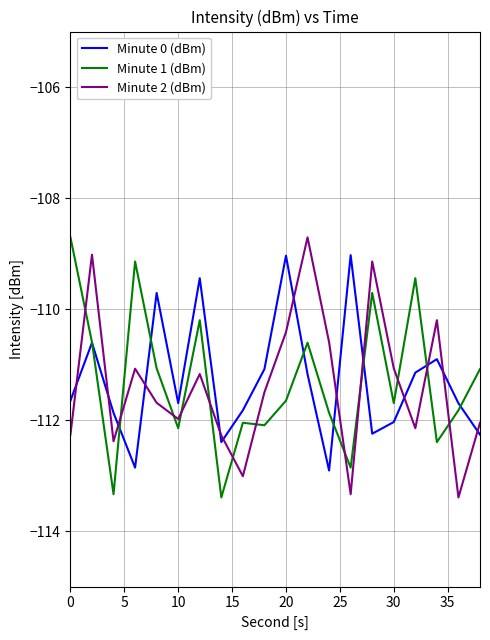

True or false: Minute 1 (dBm) and Minute 2 (dBm) cross at least once.

True